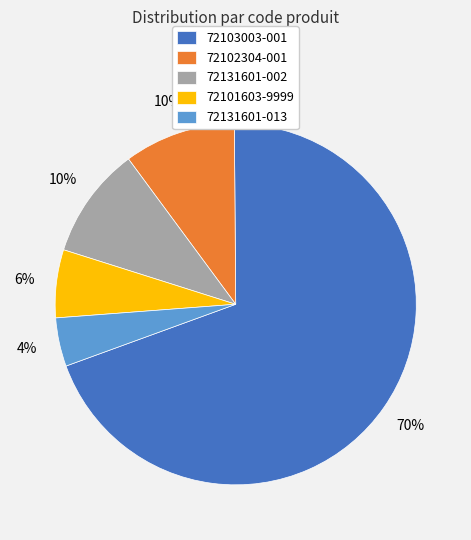

To the nearest percent, what is the average slice percentage?

20%